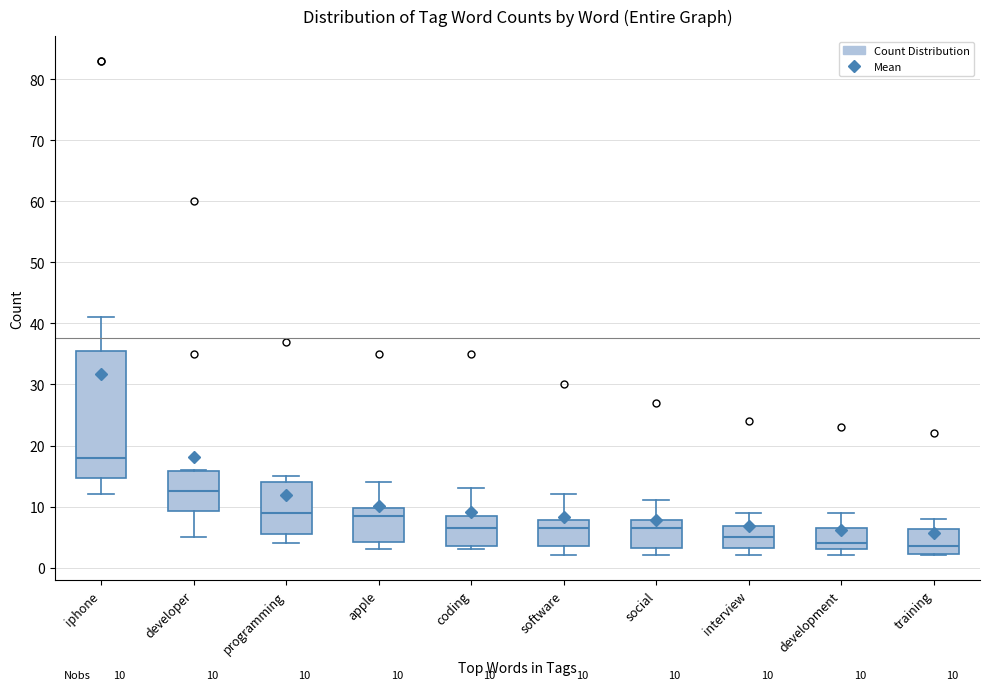

Which box's median line is the highest?

iphone